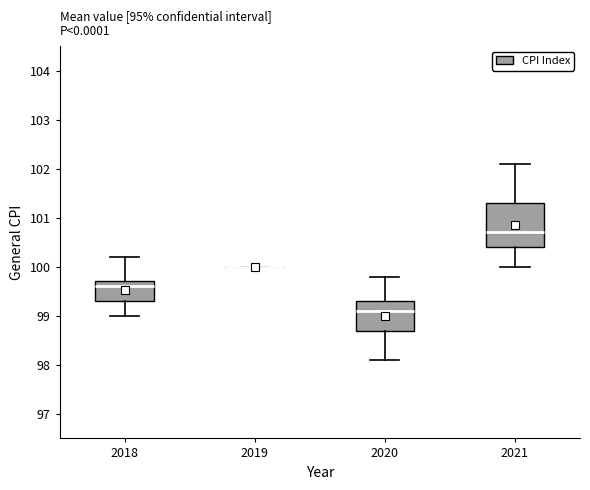

Reading left to right, transcribe this box plot: for each box, give where its median line is, the range the box spans, and where its two whiskers end, as read against the y-axis. The values are not printed on the chart, so give them approximately, as read against the axis.

2018: median 99.6, box 99.3 to 99.7, whiskers 99.0 to 100.2
2019: box collapsed to a line at 100.0, whiskers 100.0 to 100.0
2020: median 99.1, box 98.7 to 99.3, whiskers 98.1 to 99.8
2021: median 100.7, box 100.4 to 101.3, whiskers 100.0 to 102.1